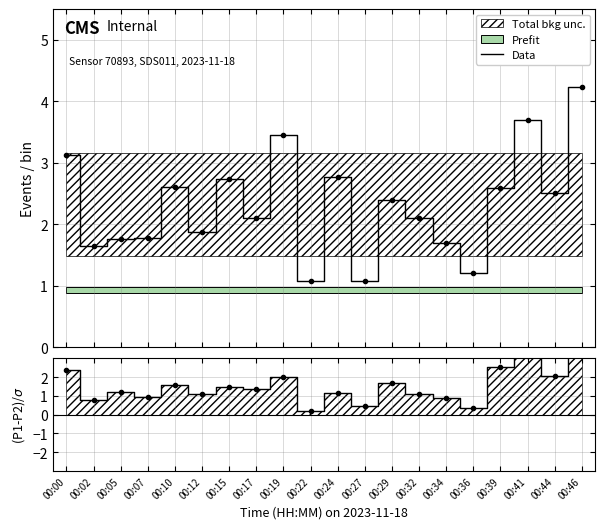

At which label does the data first exceed 2?

00:00